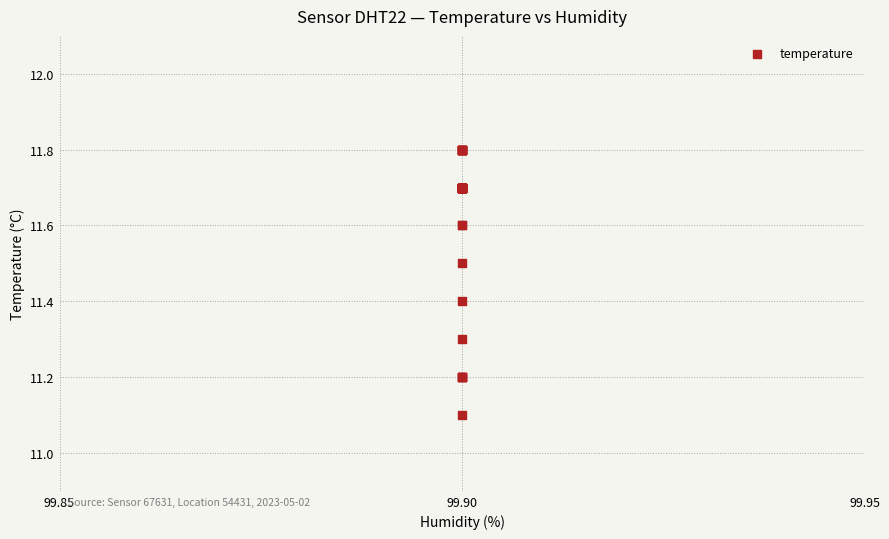

What Y value in the scatter plot is closest to 11?

11.1